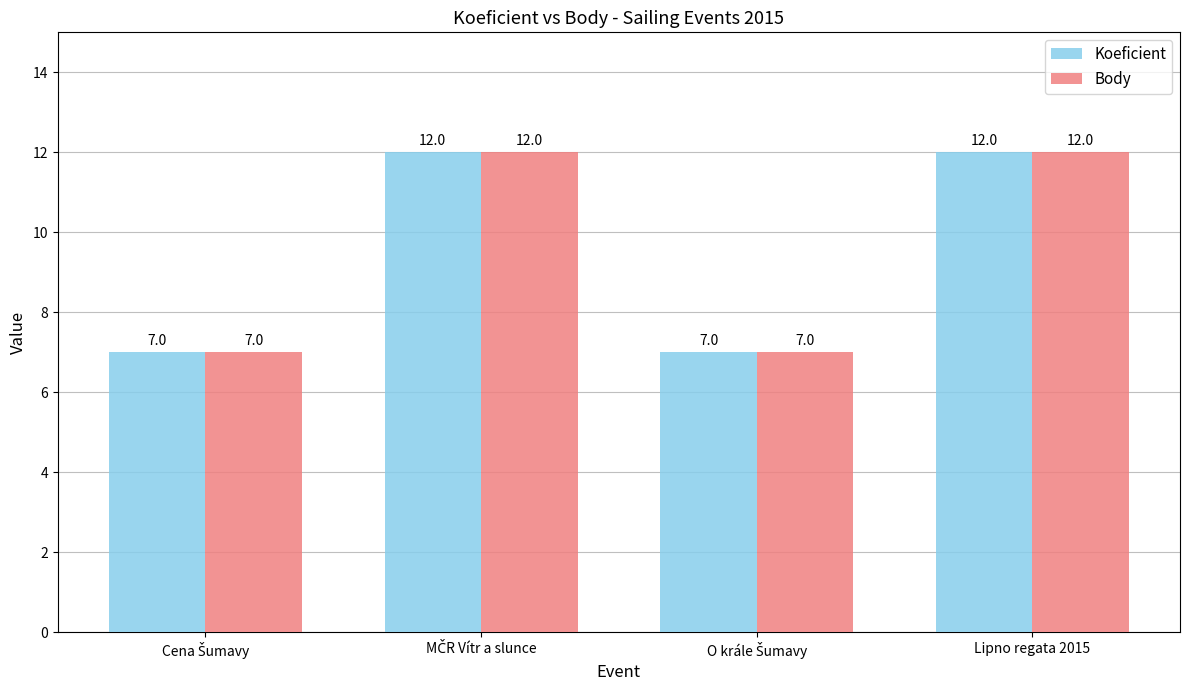

What is the difference between the second highest and second lowest values in the Koeficient series?

5